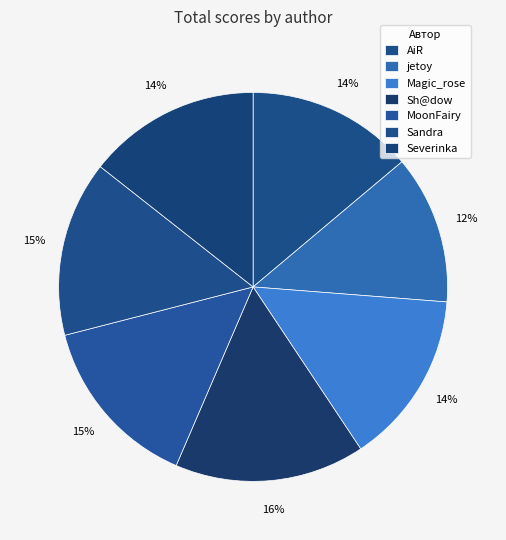

What is the smallest slice in the pie chart?

jetoy